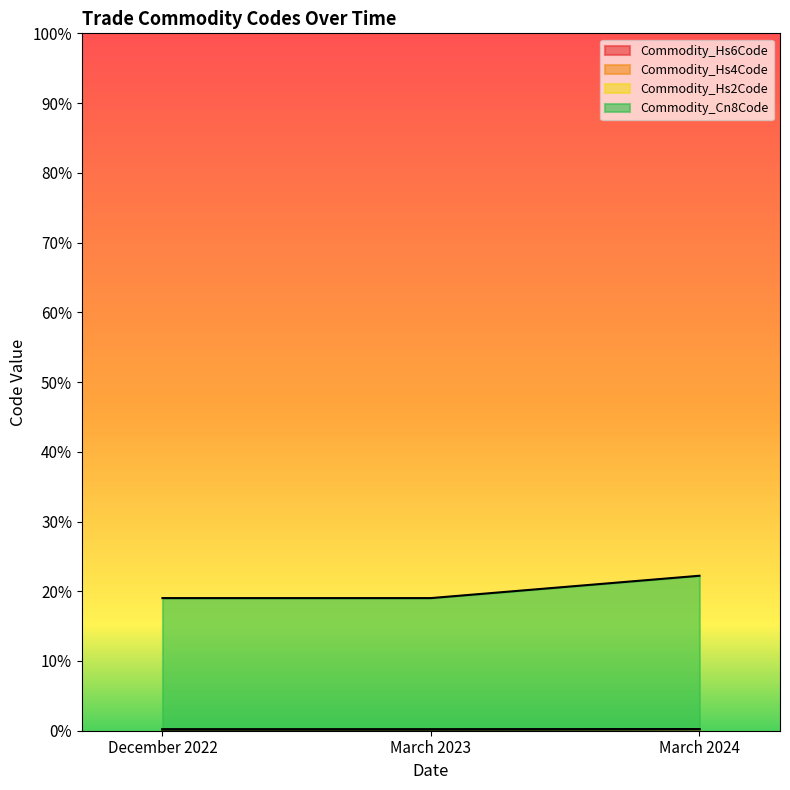

What position from the left is March 2024?

3